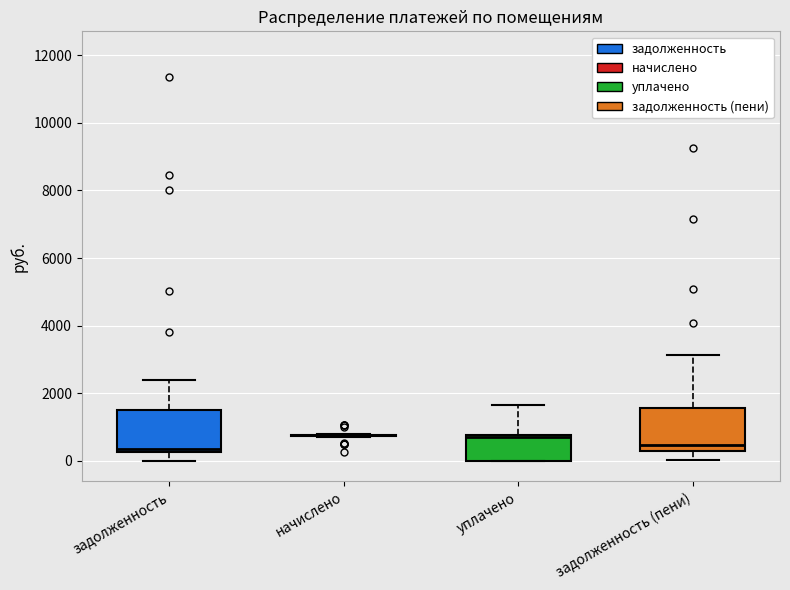

Reading left to right, transcribe this box plot: for each box, give where its median line is, the range the box spans, and where its two whiskers end, as read against the y-axis. The values are not printed on the chart, so give them approximately, as read against the axis.

задолженность: median 400, box 200 to 1600, whiskers 0 to 2400
начислено: box collapsed to a line at 800, whiskers 600 to 800
уплачено: median 800, box 0 to 800, whiskers 0 to 1600
задолженность (пени): median 400, box 200 to 1600, whiskers 0 to 3200